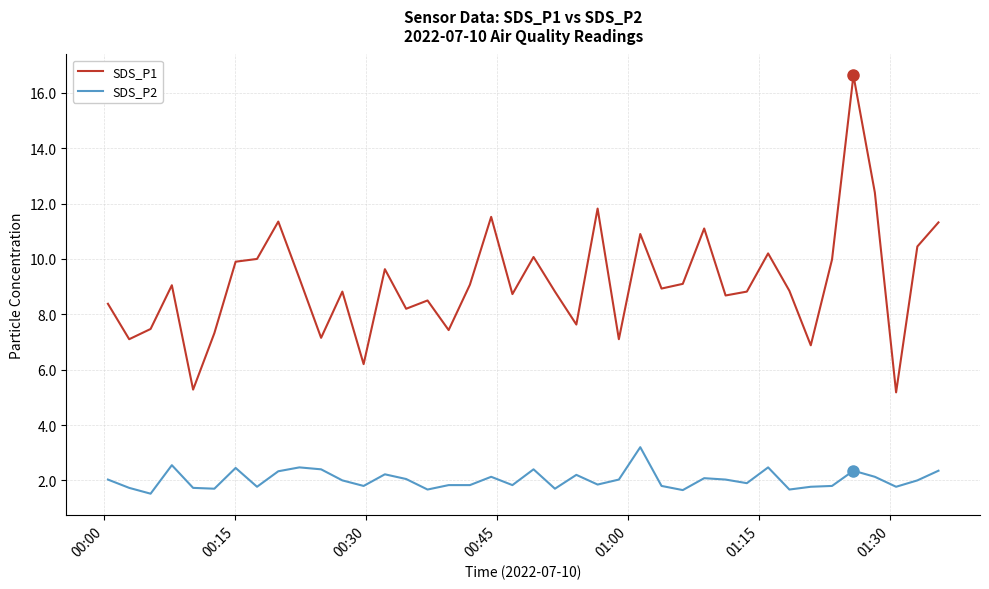

Which series has the largest total across all categories?

SDS_P1